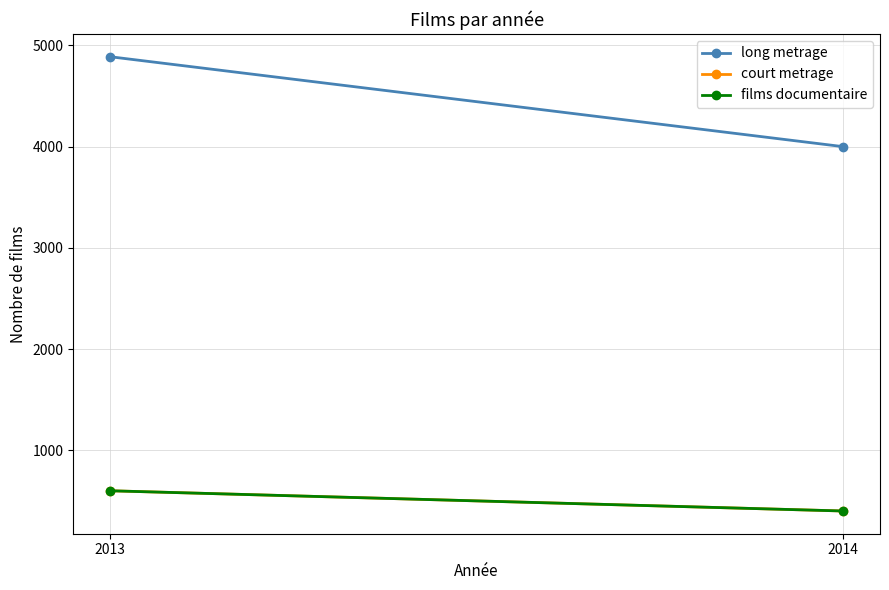

What is the average value of the court metrage series?

500